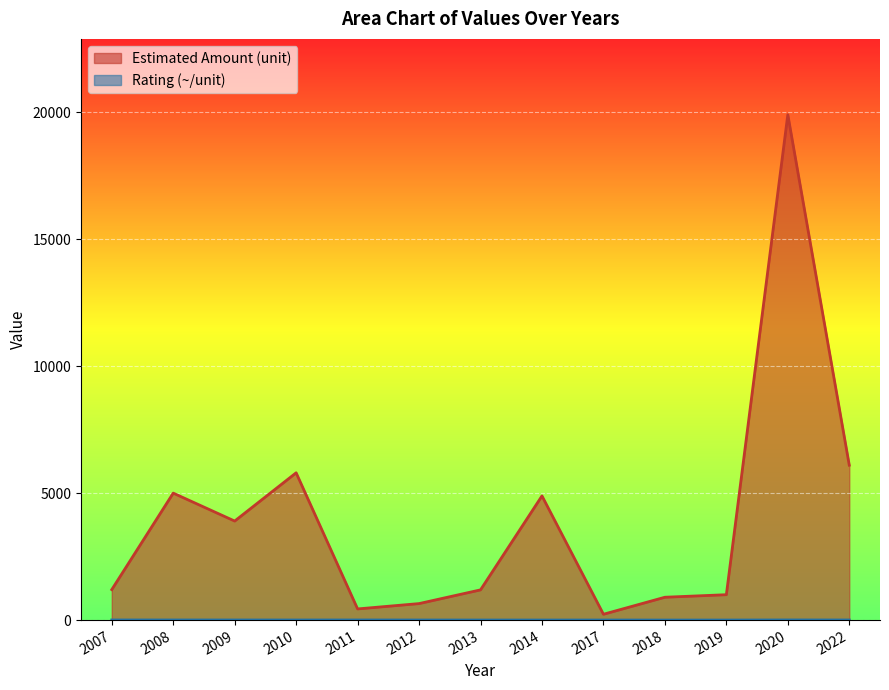

True or false: Rating (~/unit) and Estimated Amount (unit) cross at least once.

False